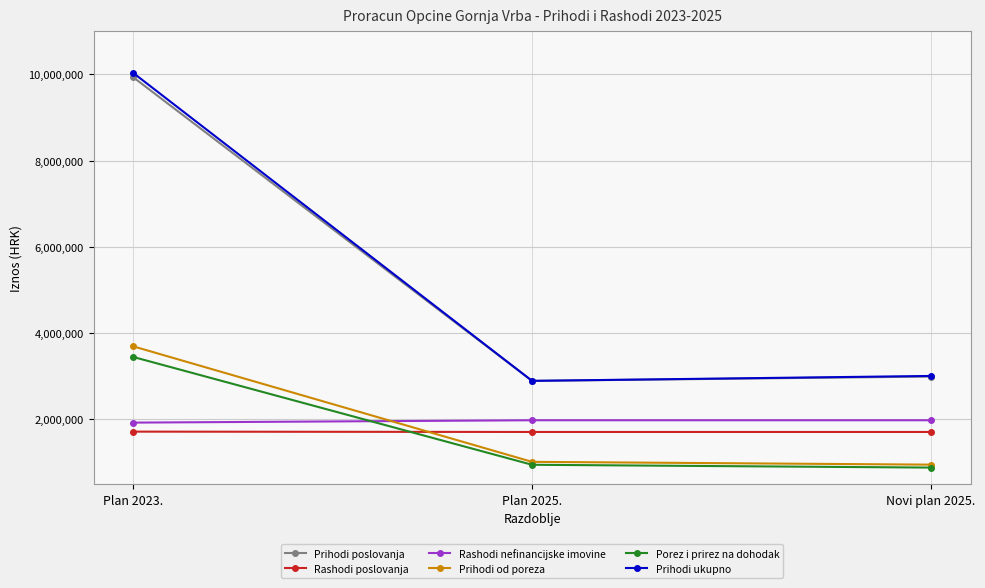

At which label does Prihodi poslovanja reach its peak?

Plan 2023.